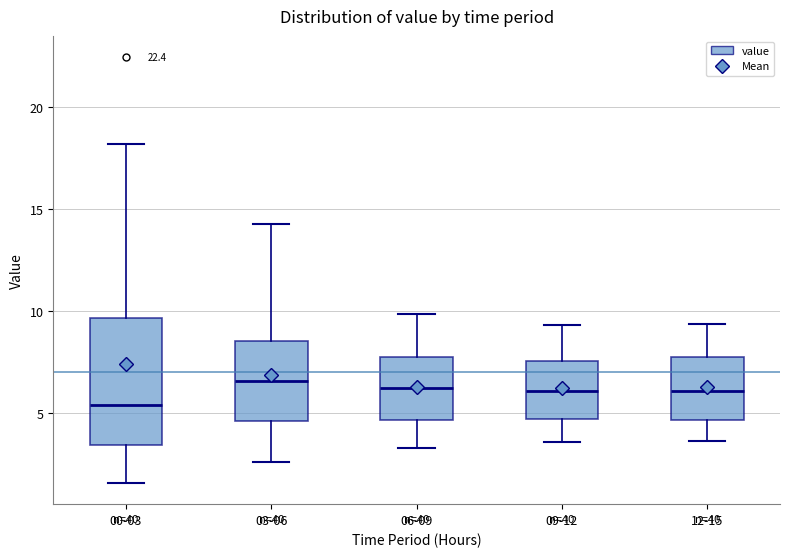

Where does the median line of the box for 00-03 sit on the y-axis? The values are not printed on the chart, so give them approximately, as read against the axis.

5.5